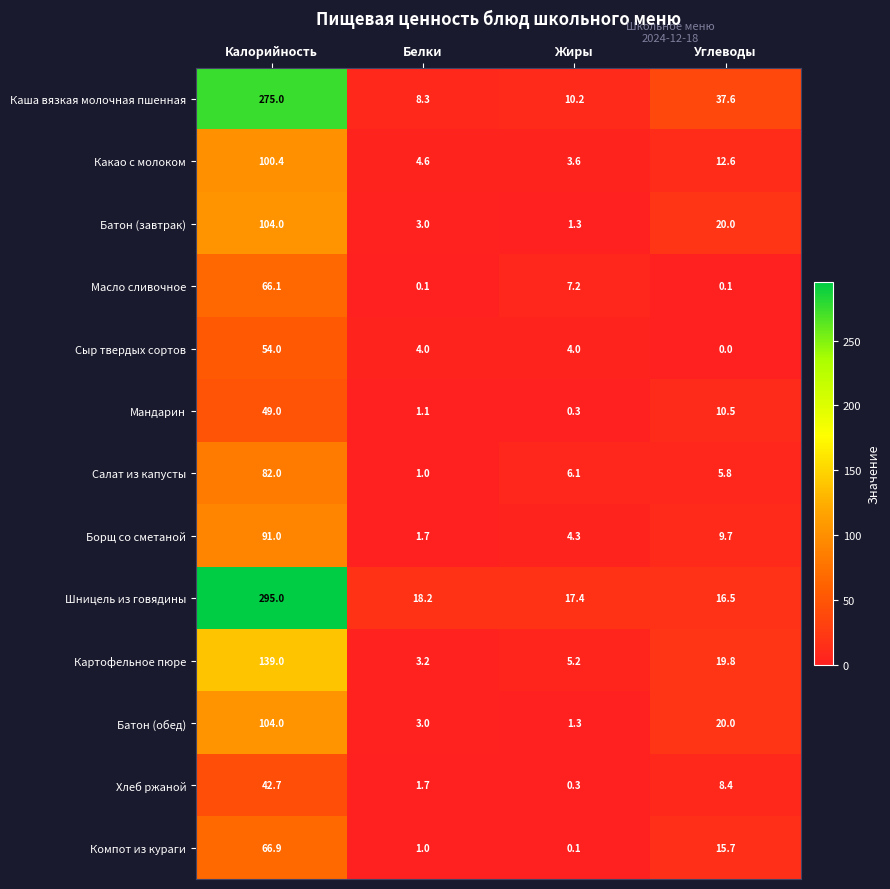

What is the difference between the highest and lowest values at Белки?

18.1